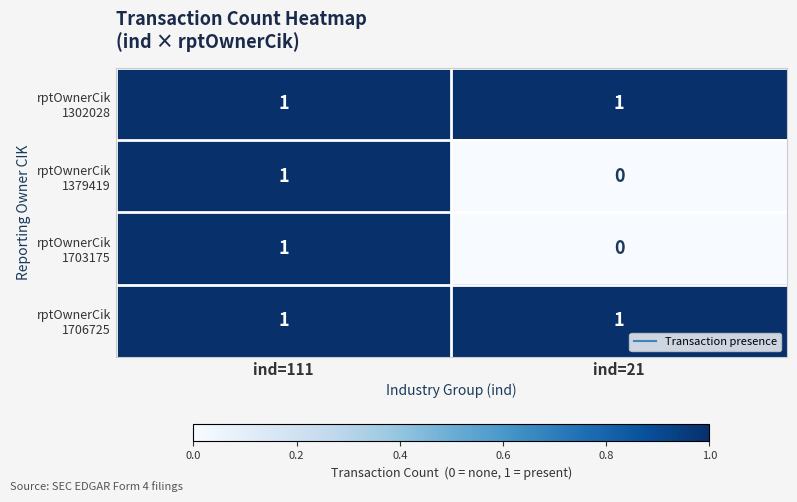

What is the total value across all series at ind=111?

4